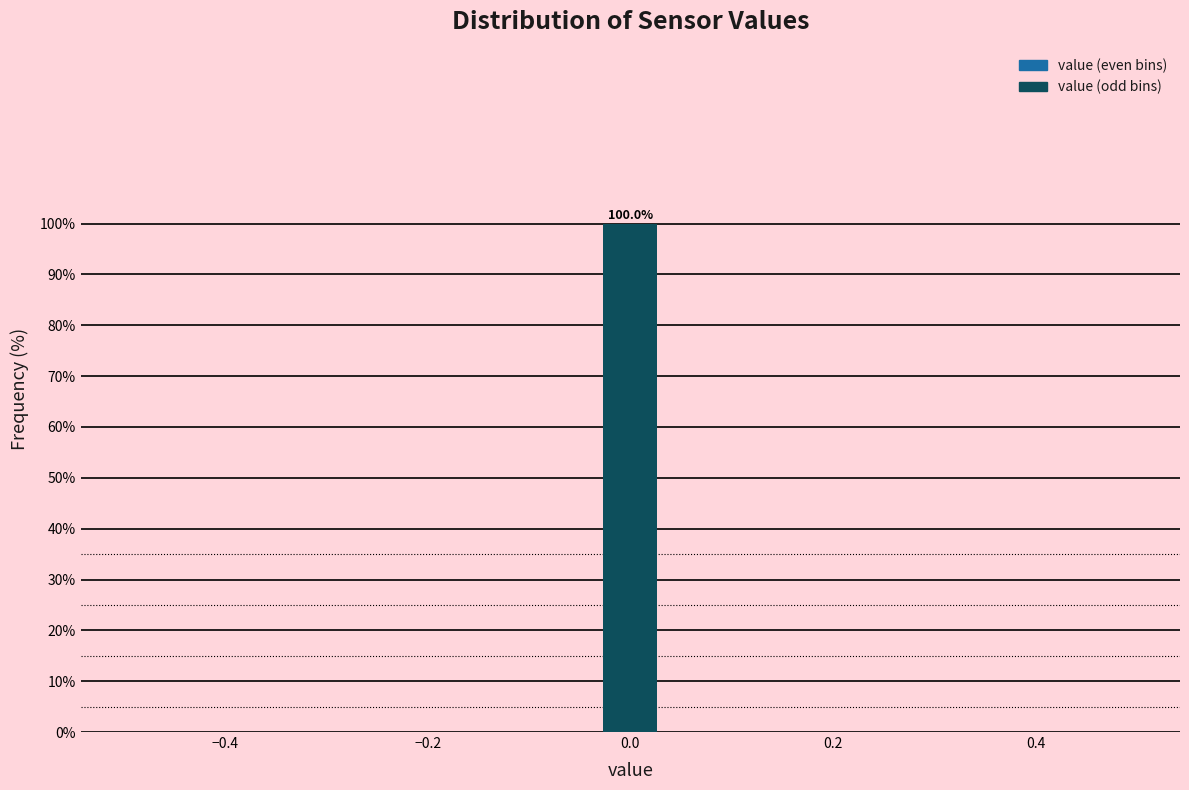

Around what value on the x-axis is the tallest bar? Give the approximate position of its centre, as read against the axis.

0.00